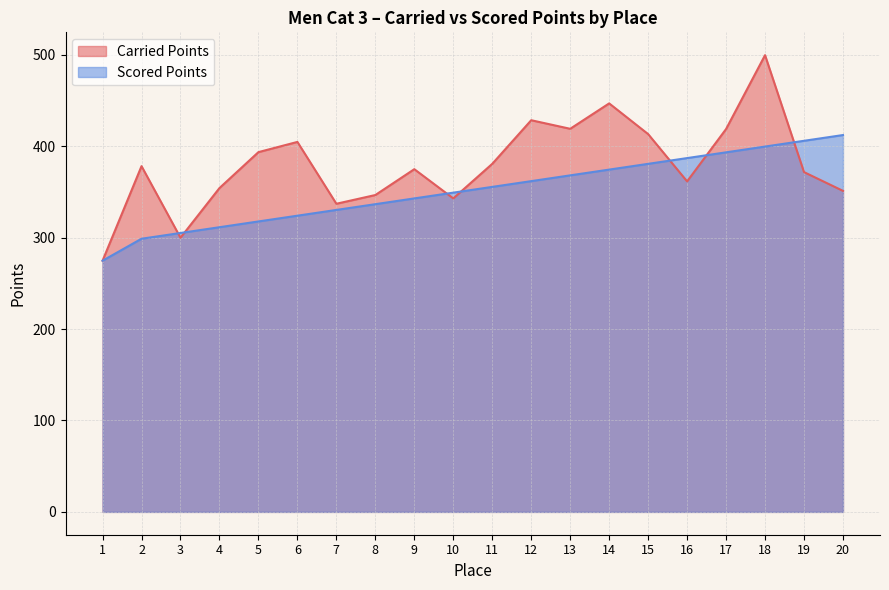

Between 4 and 5, which series saw the biggest shift?

Carried Points